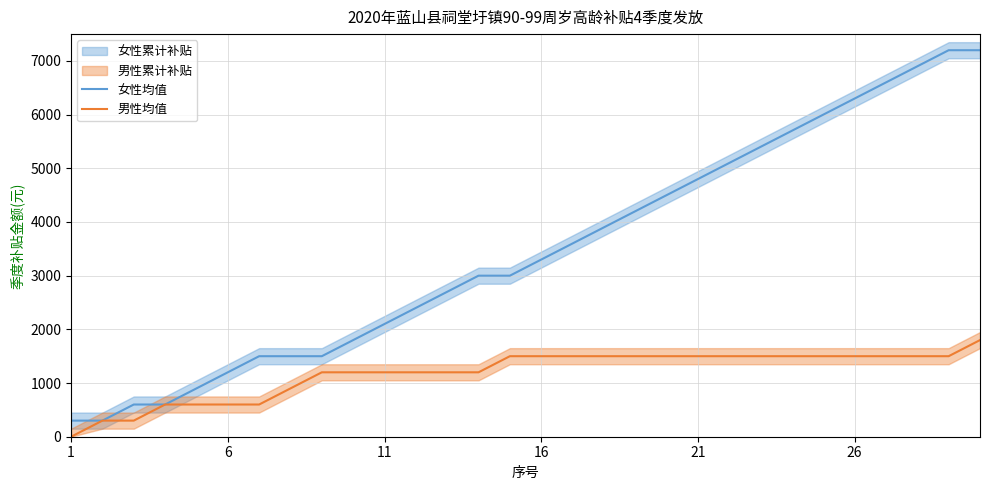

What is the difference between the maximum and minimum values in the male_count_mean series?

1800